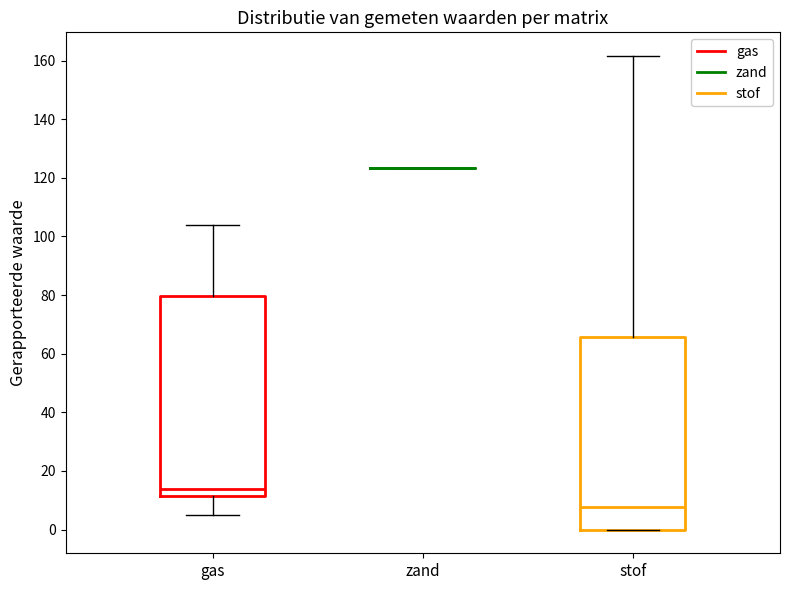

Reading left to right, read every box against the y-axis: the position of its median line, the range the box covers, and the ends of its whiskers. The values are not printed on the chart, so give them approximately, as read against the axis.

gas: median 14, box 12 to 80, whiskers 6 to 104
zand: box collapsed to a line at 124, whiskers 124 to 124
stof: median 8, box 0 to 66, whiskers 0 to 162